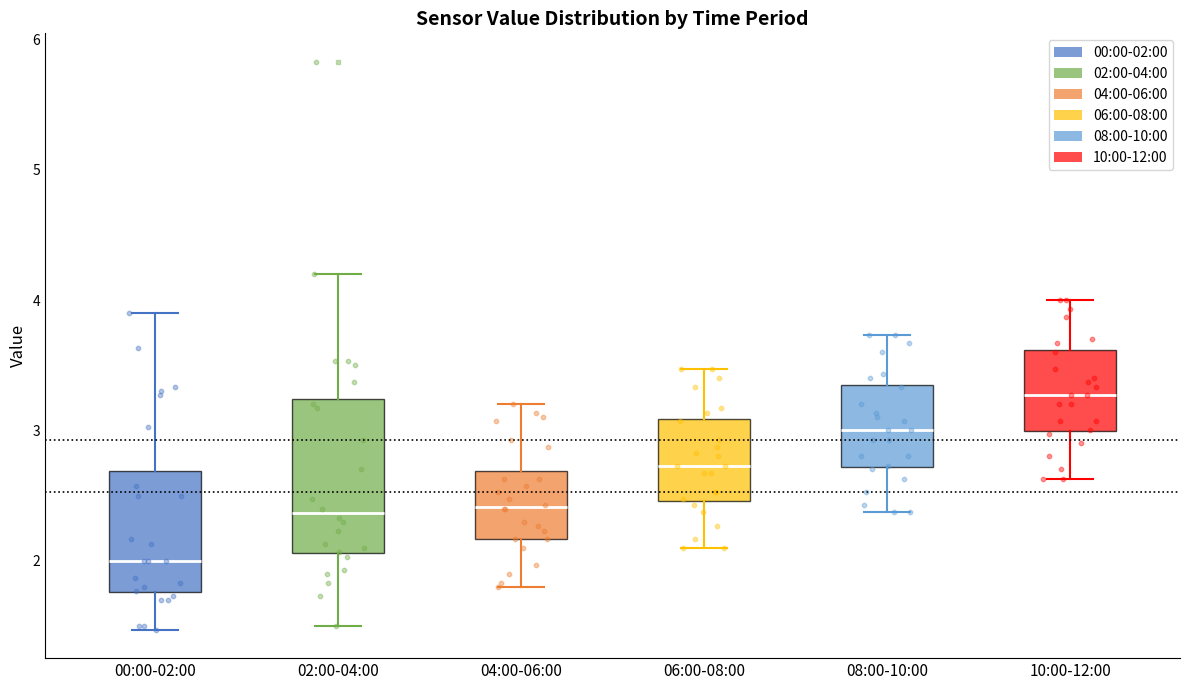

Where does the median line of the box for 10:00-12:00 sit on the y-axis? The values are not printed on the chart, so give them approximately, as read against the axis.

3.3